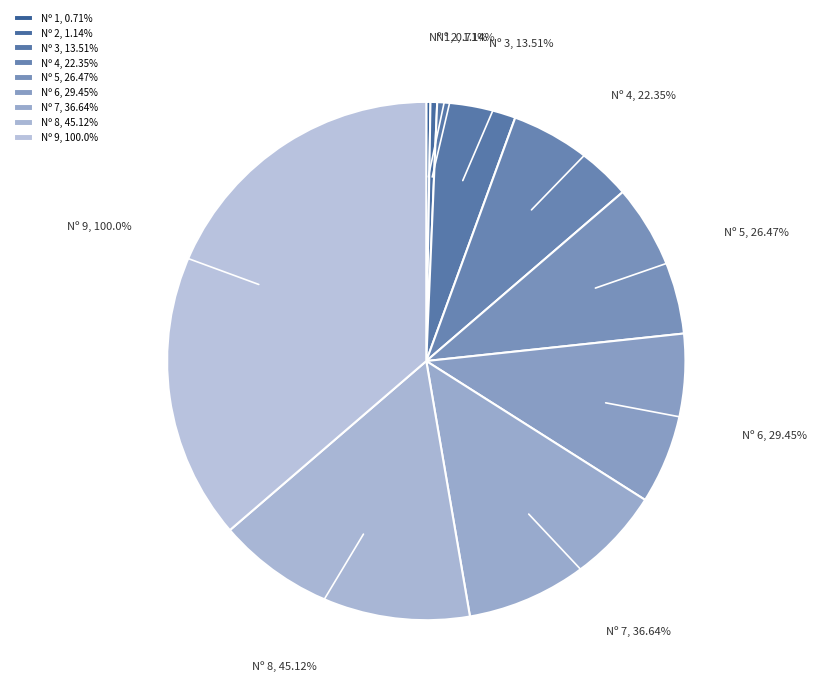

Rank the categories by value from lowest to highest.

1, 2, 3, 4, 5, 6, 7, 8, 9